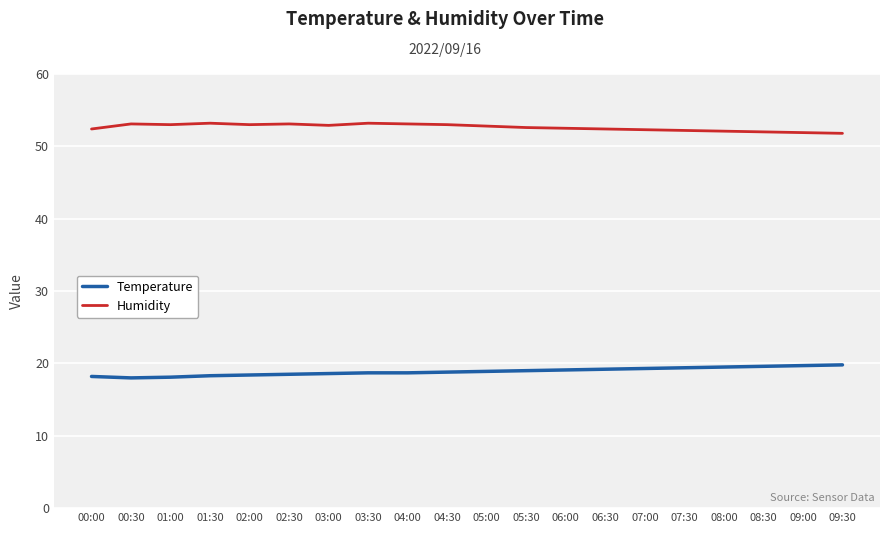

Rank the series by their maximum value, from lowest to highest.

Temperature, Humidity